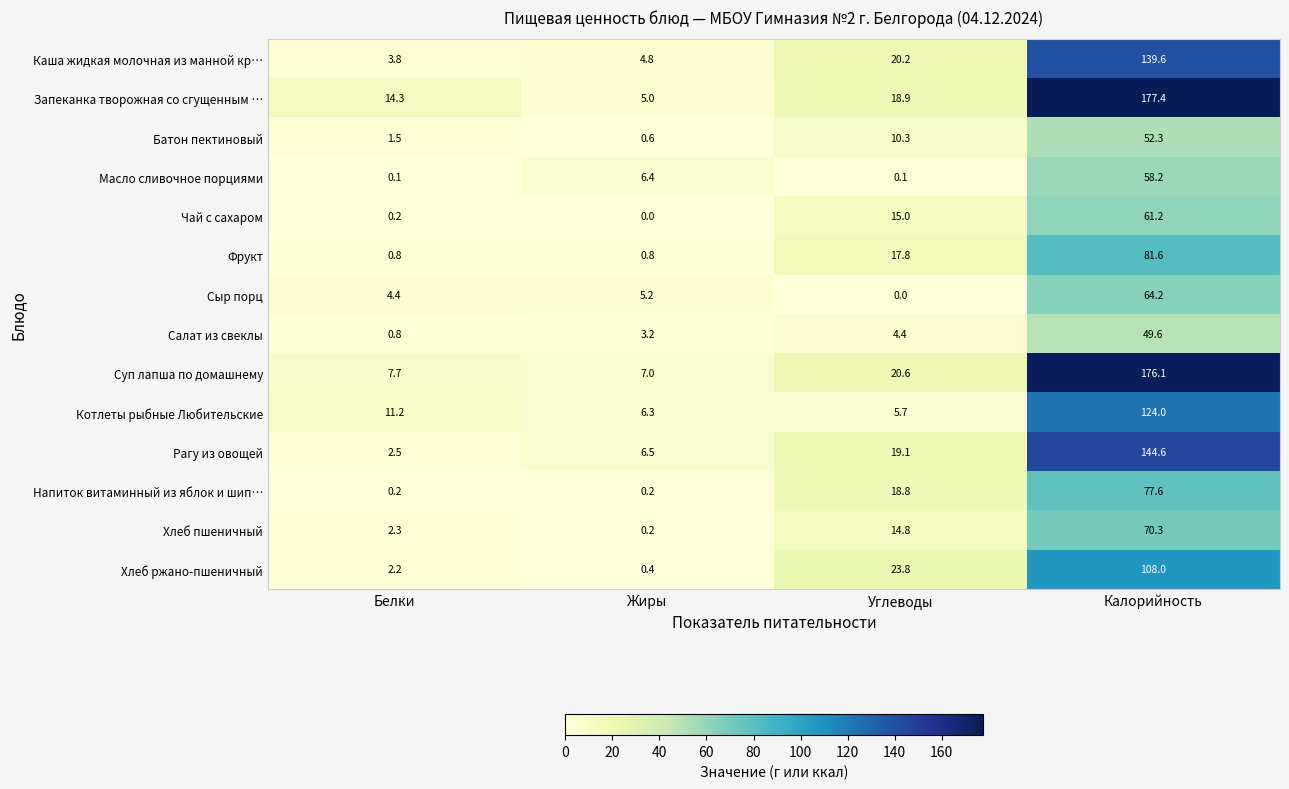

Which series has the largest total across all categories?

Запеканка творожная со сгущенным …